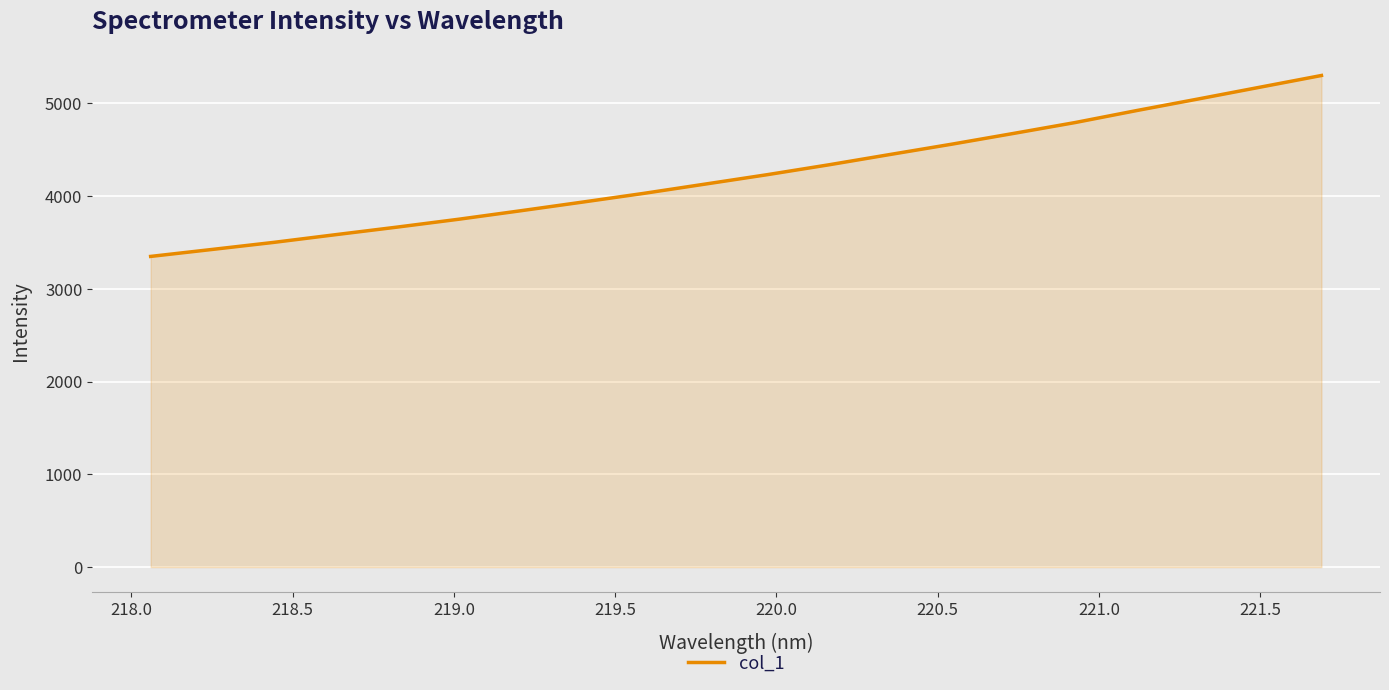

What is the smallest value displayed?

3348.4